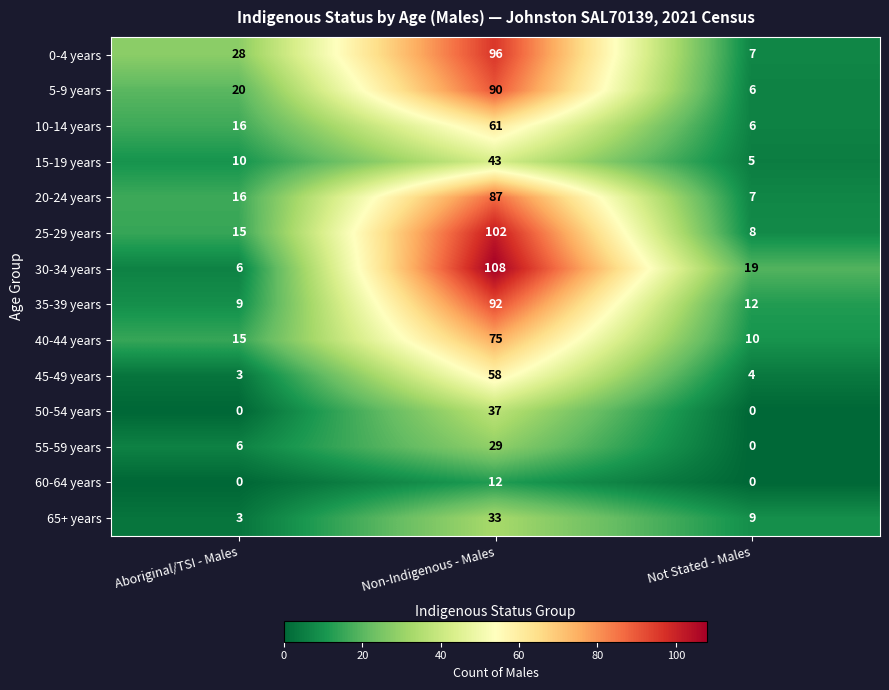

List the labels in order of 10-14 years value, largest first.

Non-Indigenous - Males, Aboriginal/TSI - Males, Not Stated - Males